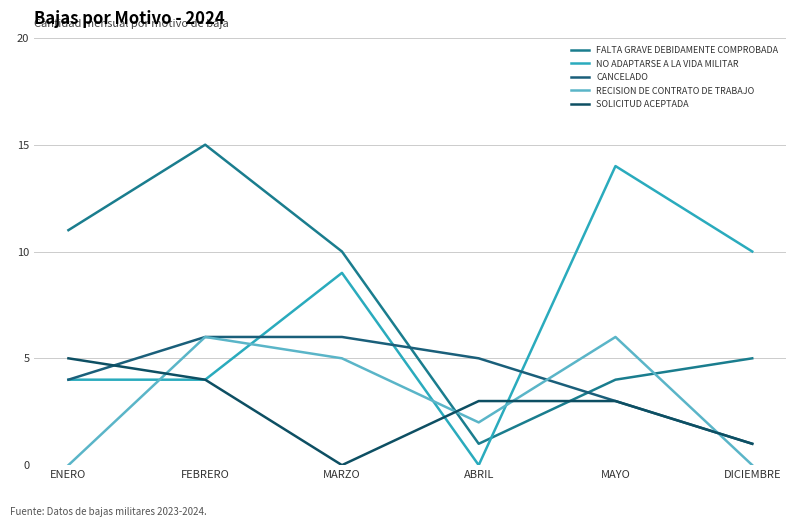

At which label does RECISION DE CONTRATO DE TRABAJO first exceed 5?

FEBRERO